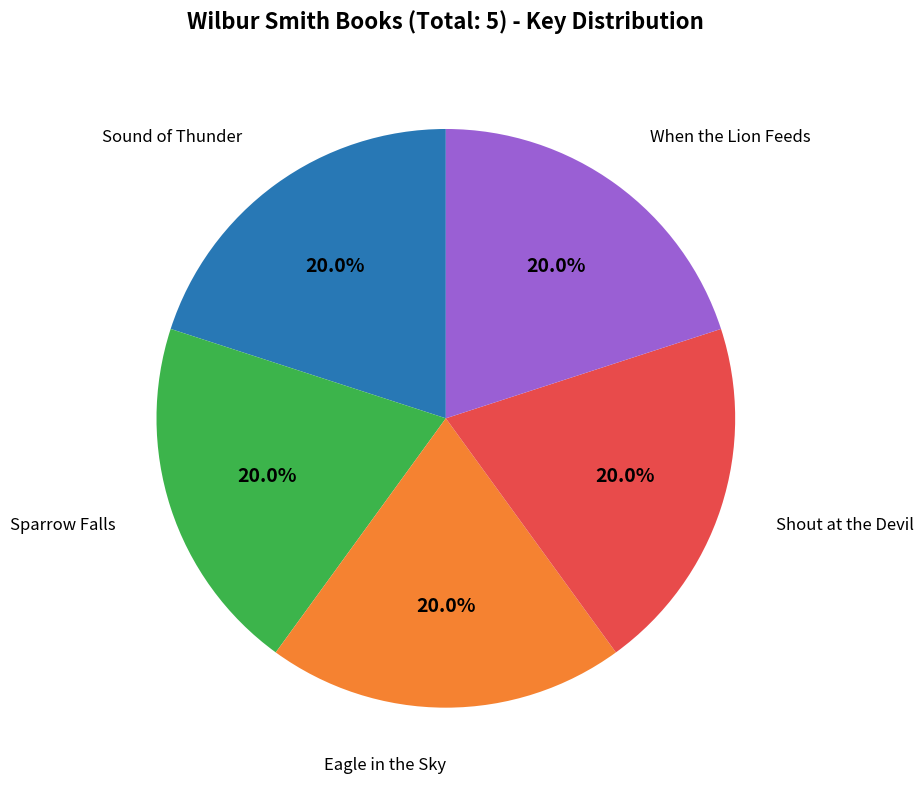

How many segments does this pie chart have?

5